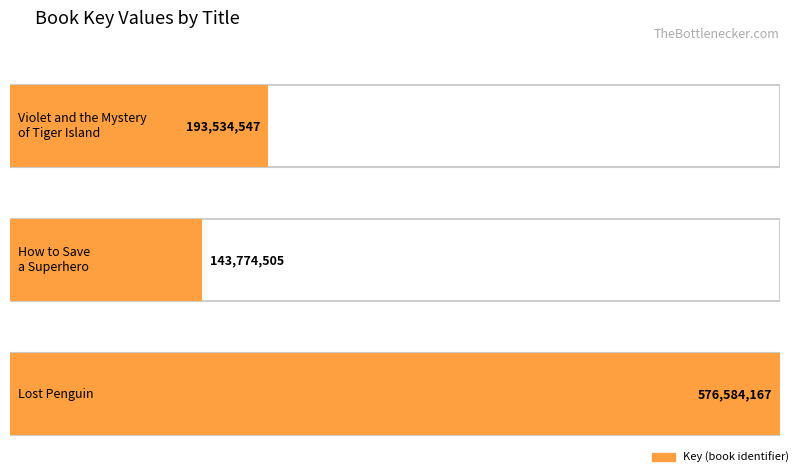

List the labels in order of value, smallest first.

How to Save a Superhero, Violet and the Mystery of Tiger Island, Lost Penguin